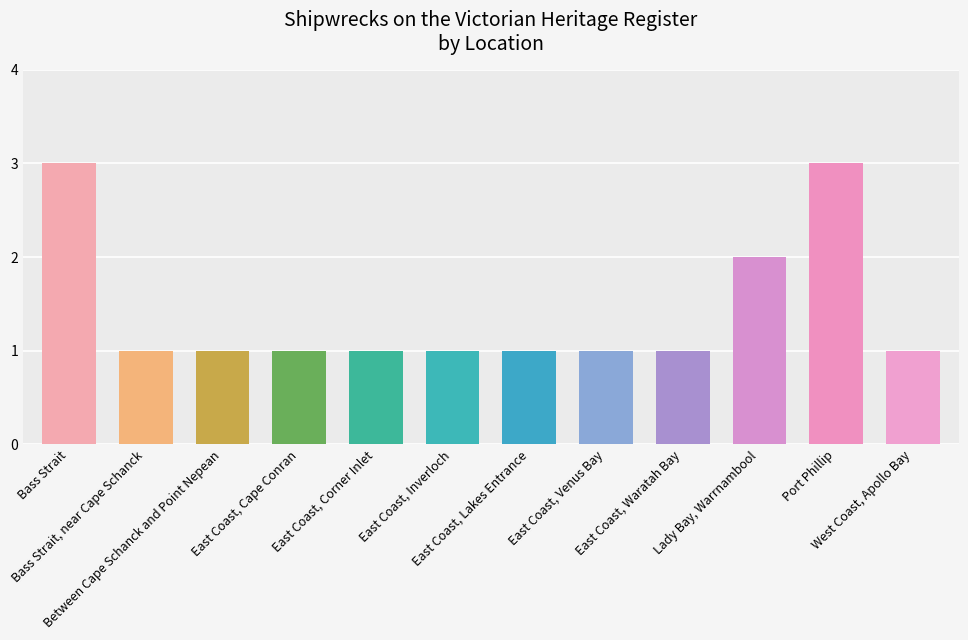

What is the maximum value shown in the chart?

3